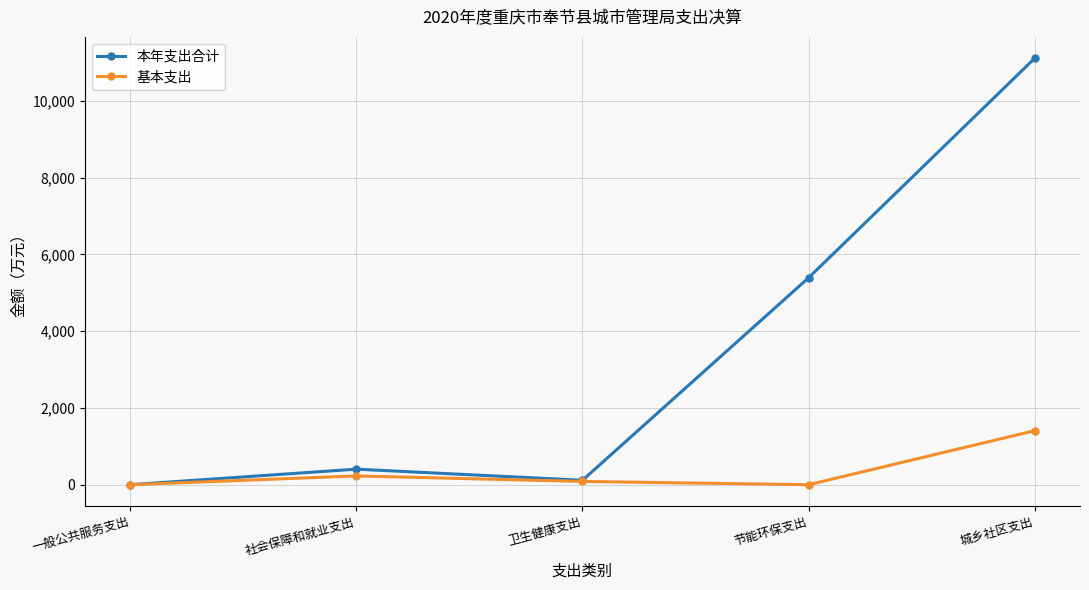

The value of 本年支出合计 at 卫生健康支出 is 115.5. True or false?

True